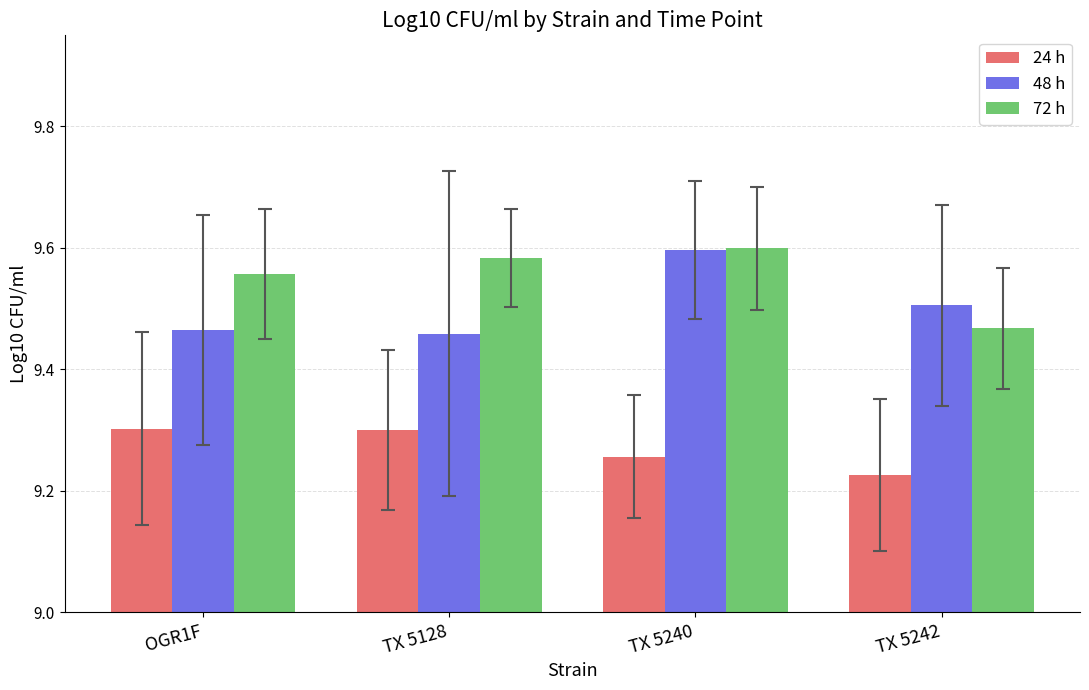

Count the number of data series in this chart.

3